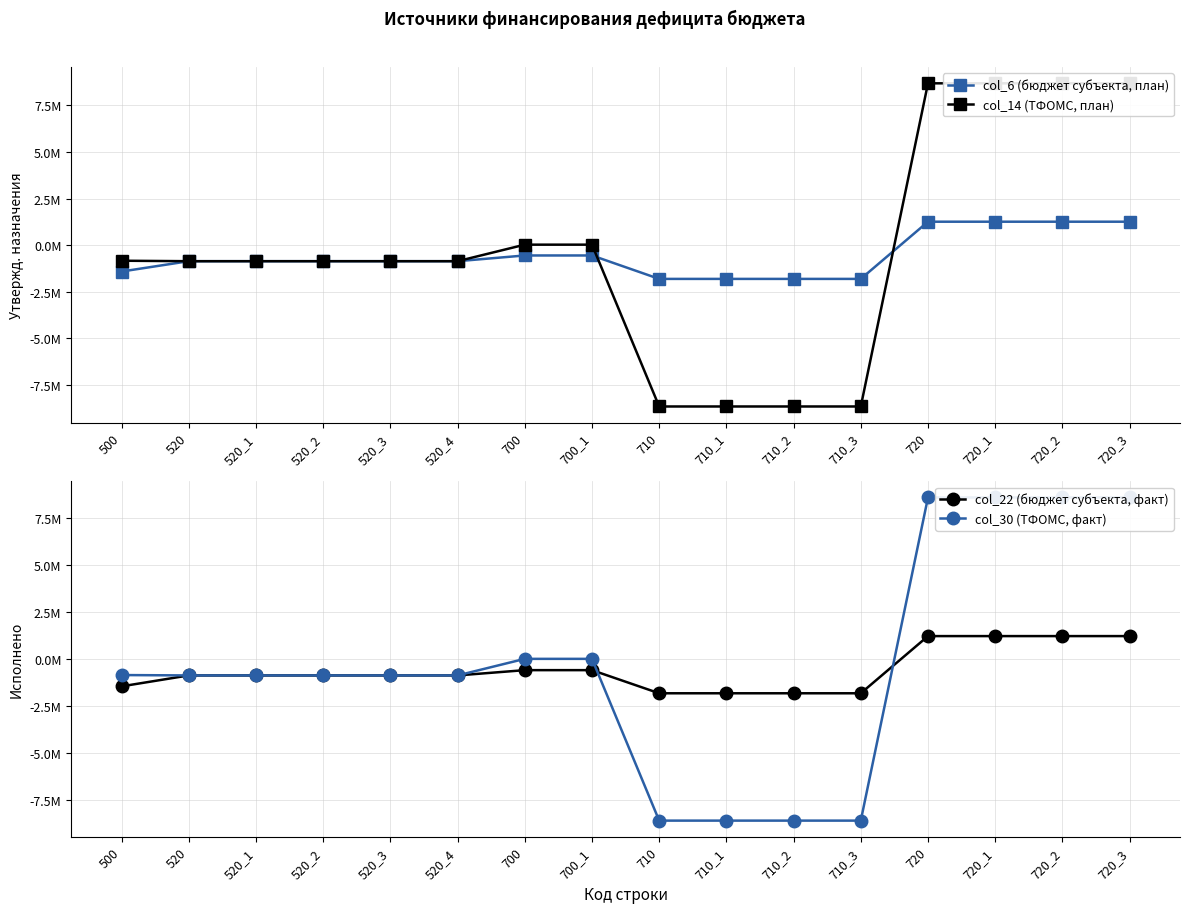

How many series are shown in this chart?

4